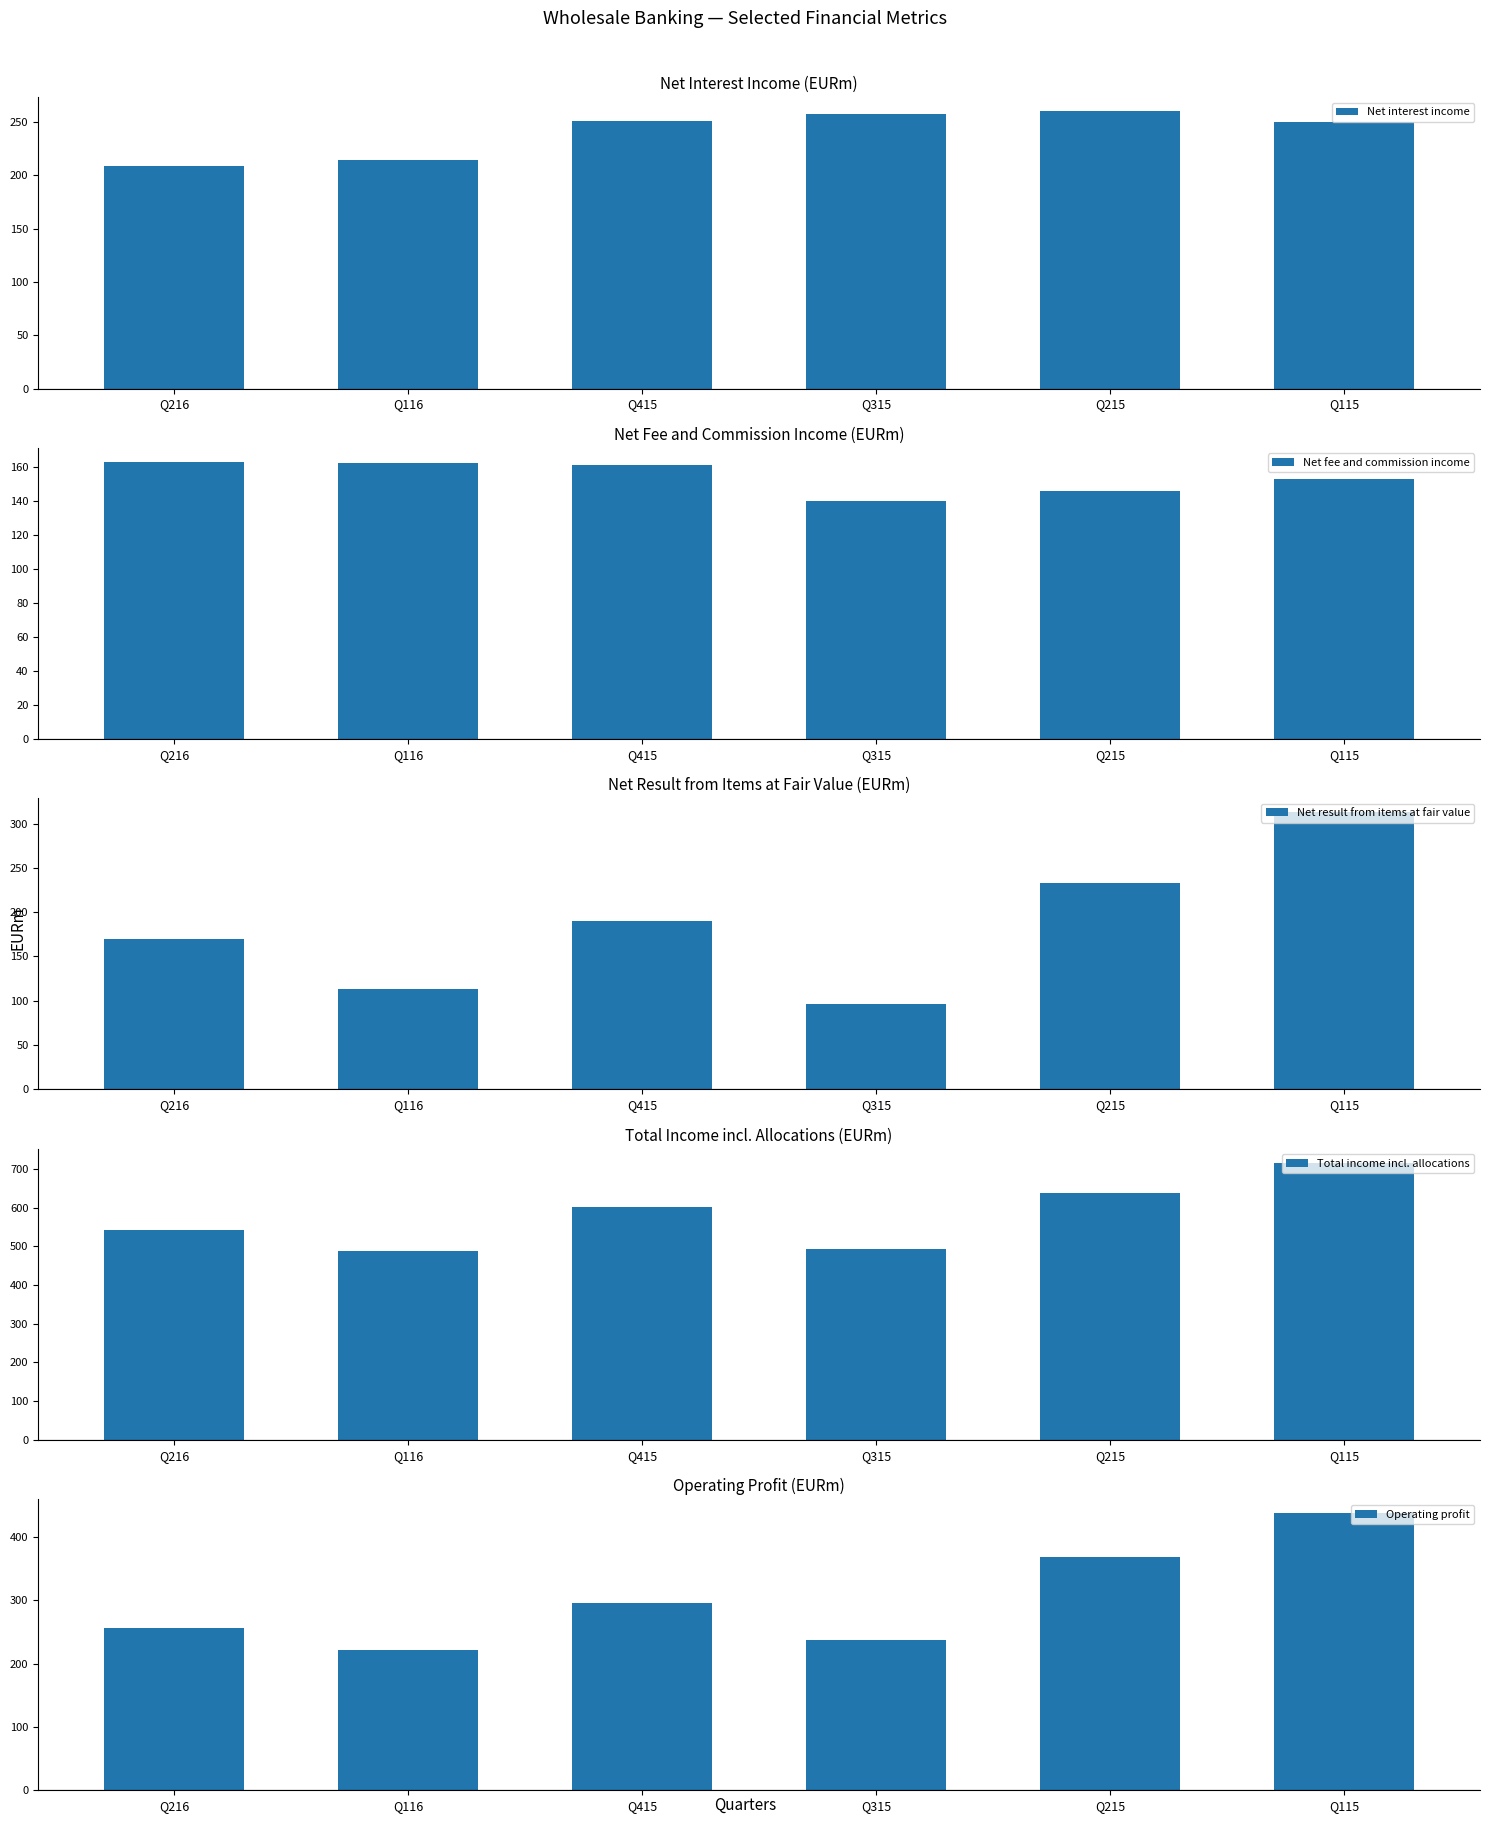

How many values in the Operating profit series are below 296?

3